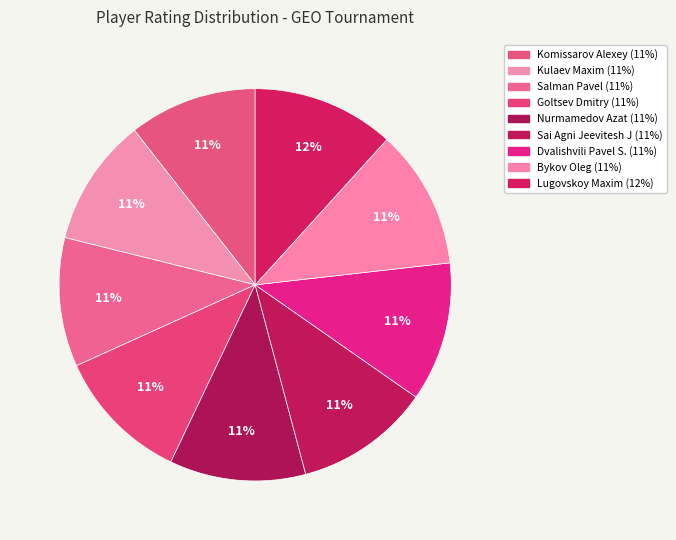

Count the number of slices in the pie.

9